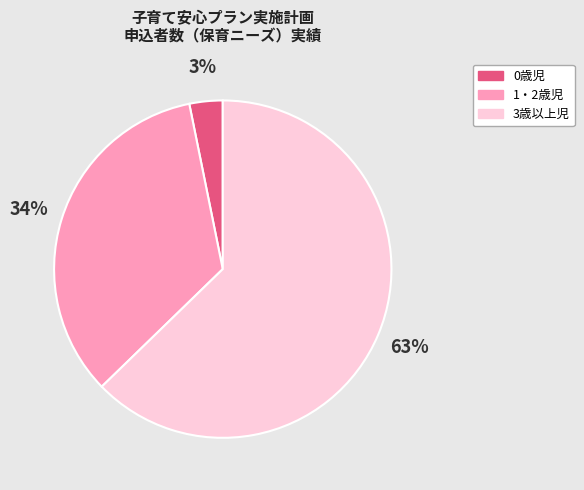

True or false: 1・2歳児 accounts for 34% of the total.

True